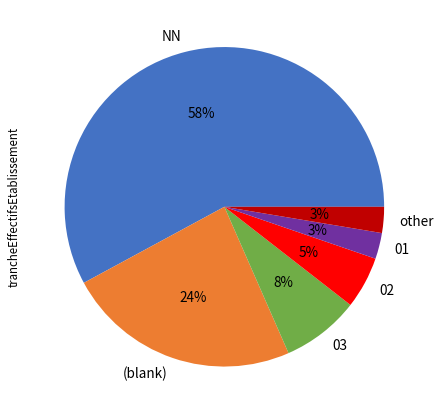

To the nearest percent, what is the difference between the other and 03 slice percentages?

5%